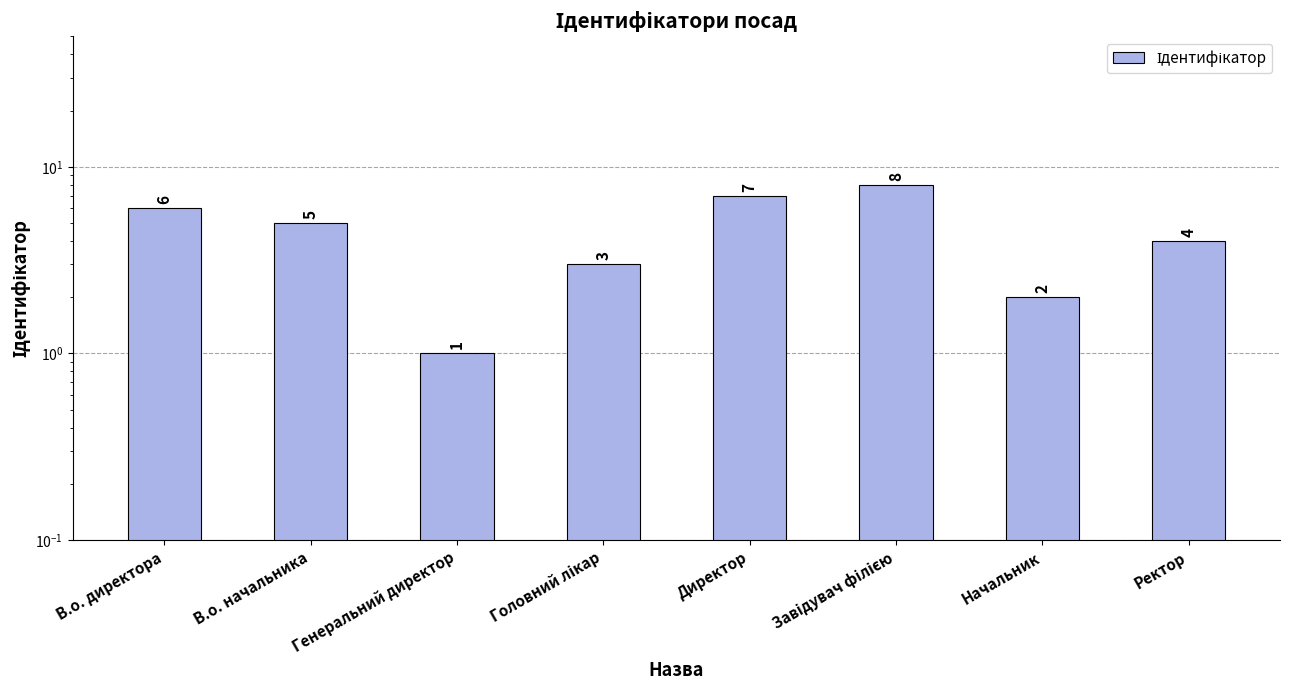

At which label does the data first exceed 5?

В.о. директора